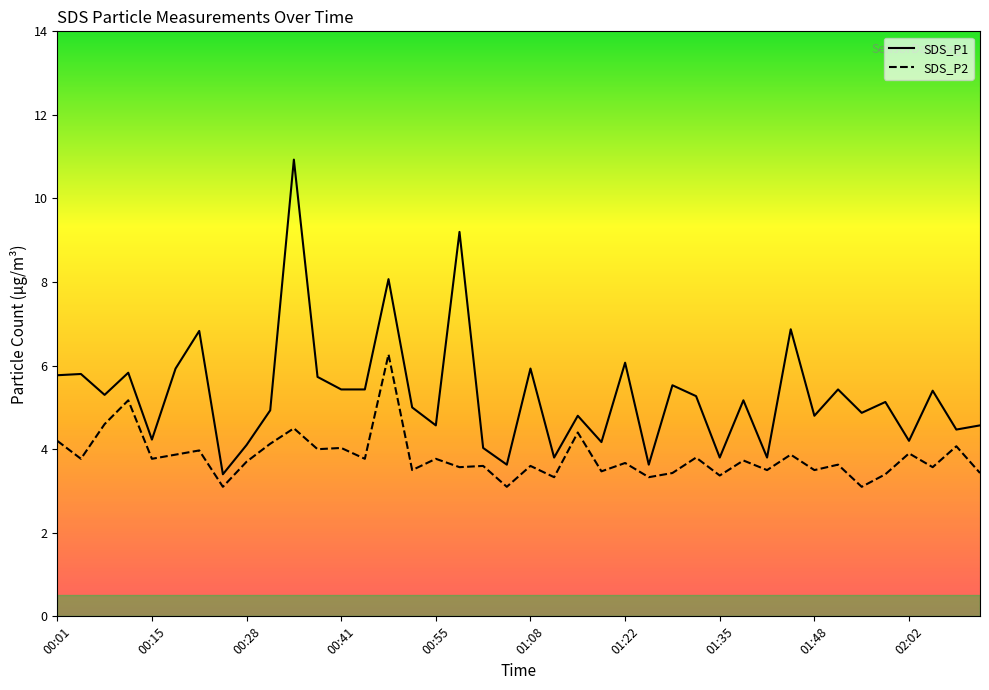

Rank the series by their maximum value, from highest to lowest.

SDS_P1, SDS_P2